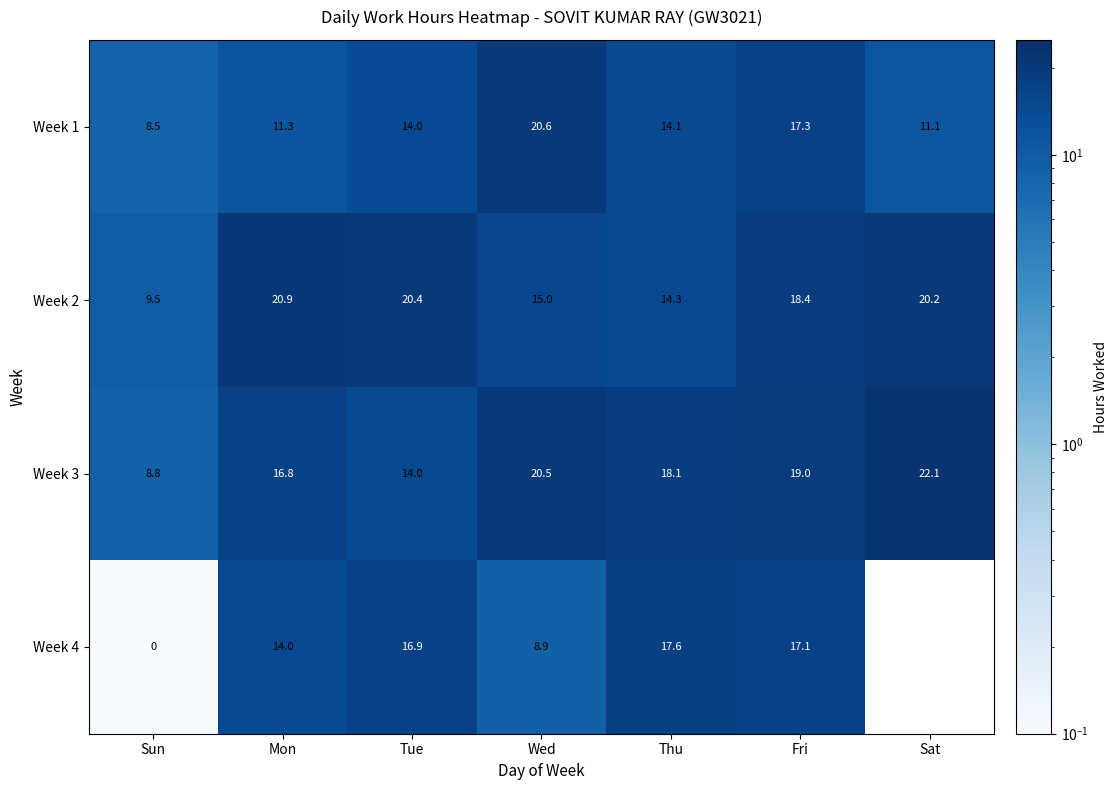

What is the spread (max minus min) of values at Thu?

4.0